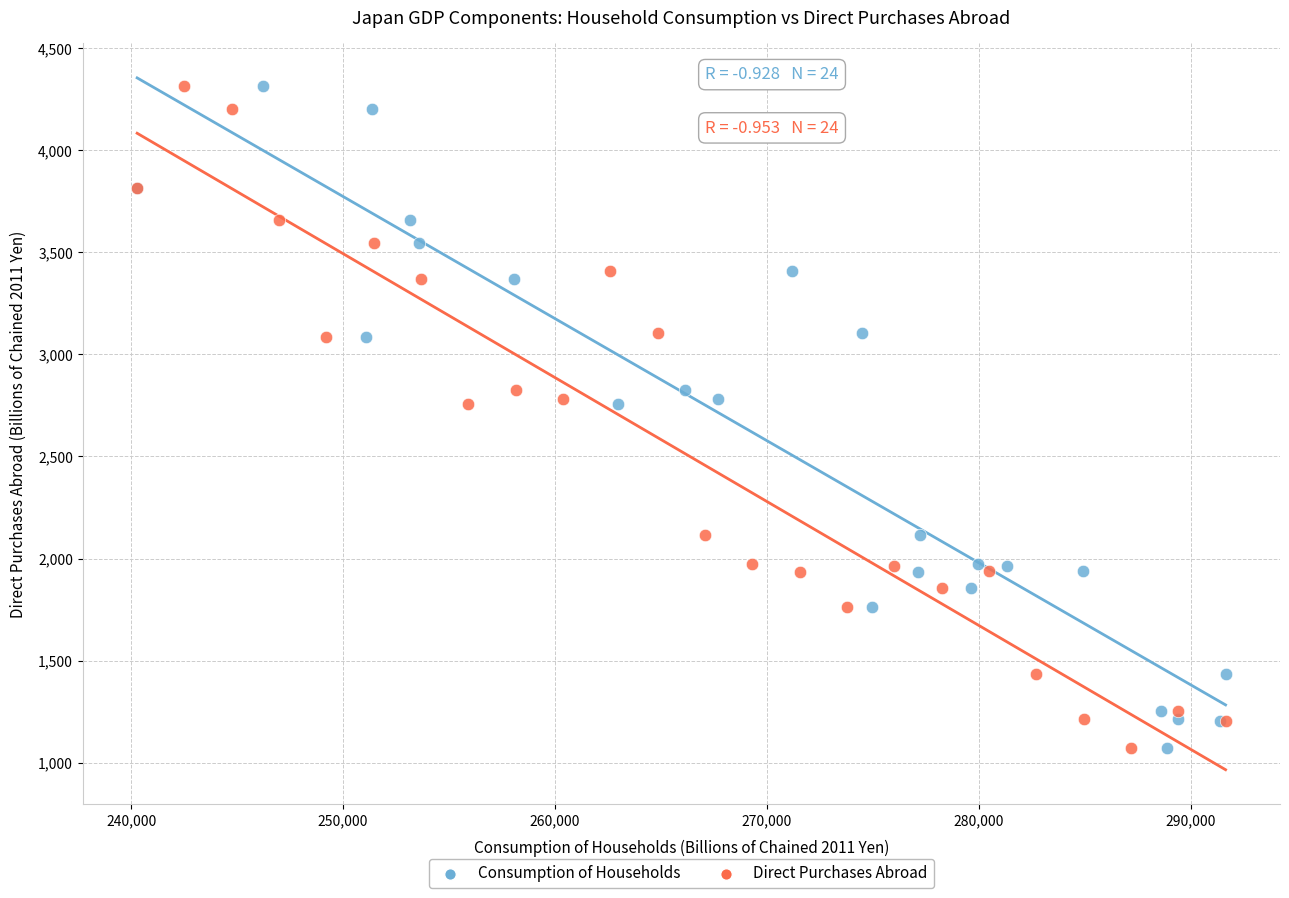

What are all the series names shown in the legend?

Consumption of Households, Direct Purchases Abroad